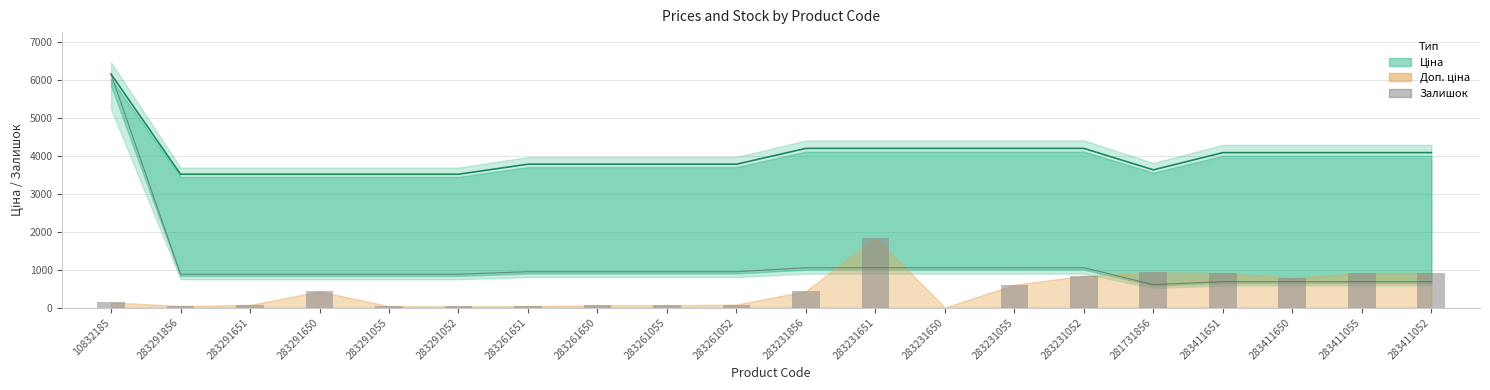

What is the label of the 5th bar from the left?

283291055